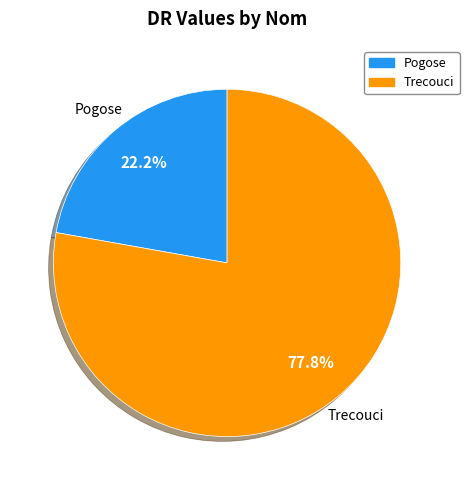

Count the number of slices in the pie.

2